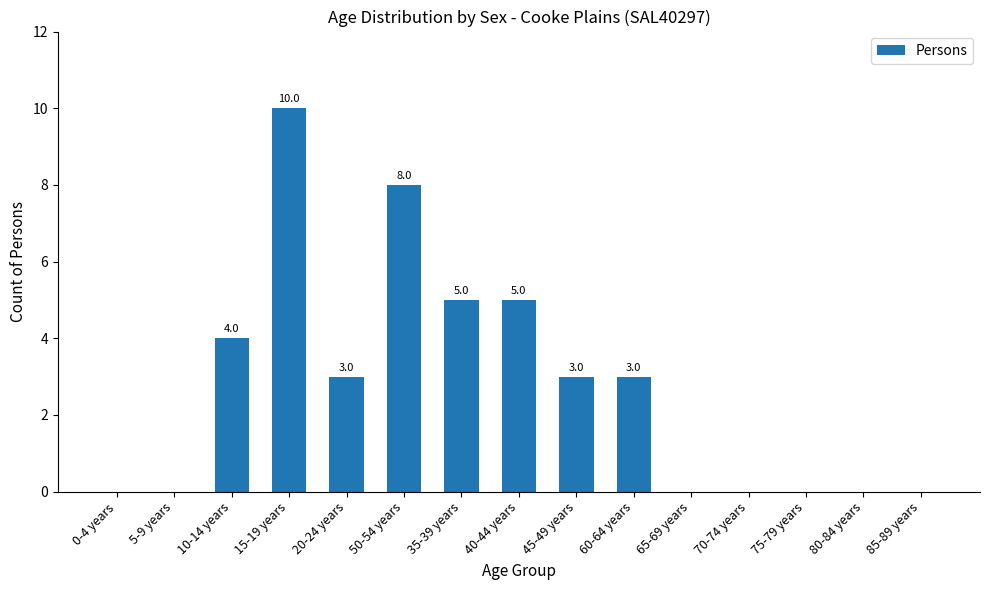

What is the greatest value displayed?

10